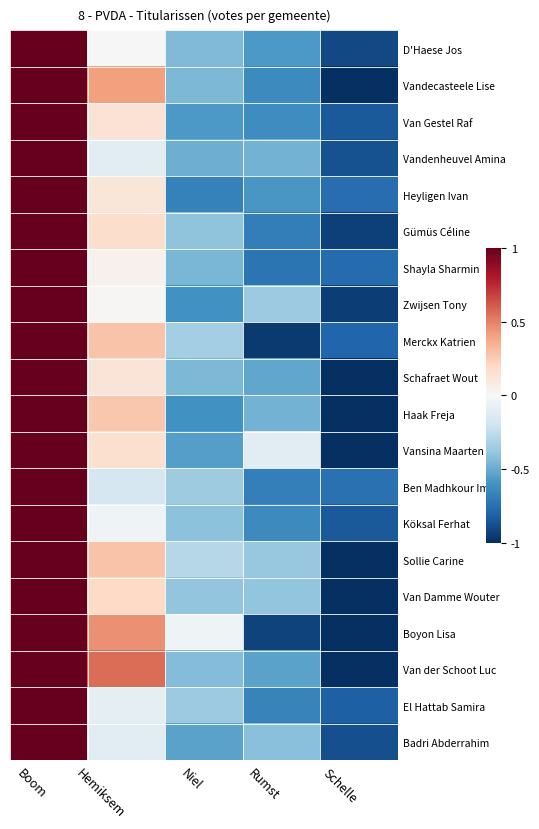

How many distinct data groups are displayed?

20